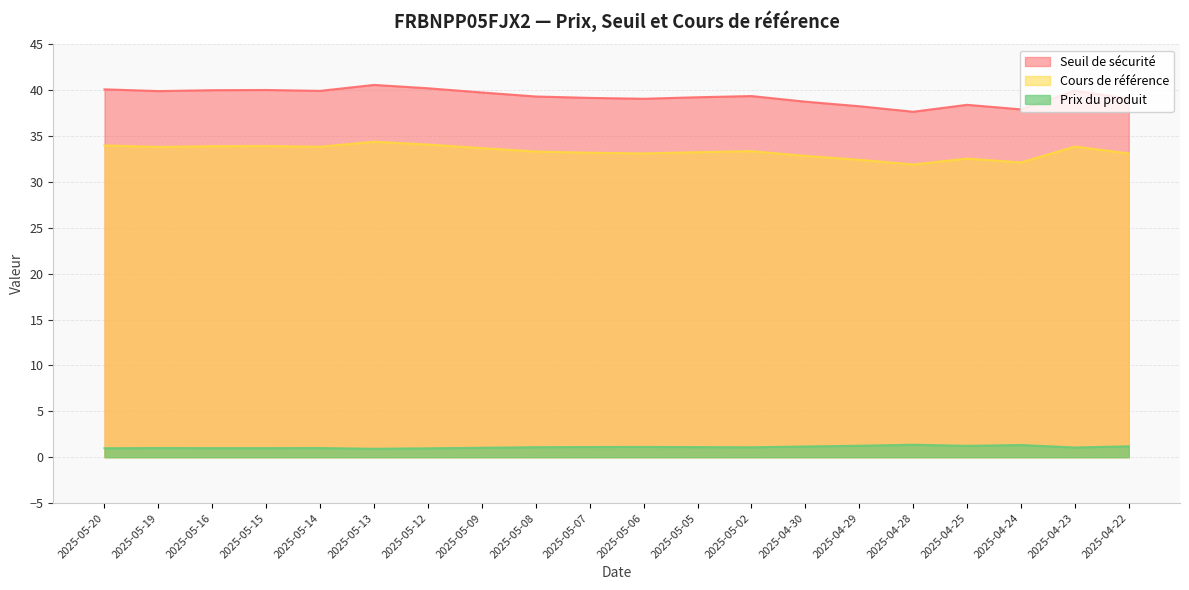

What is the approximate value of Seuil de sécurité at 2025-05-14?

39.9